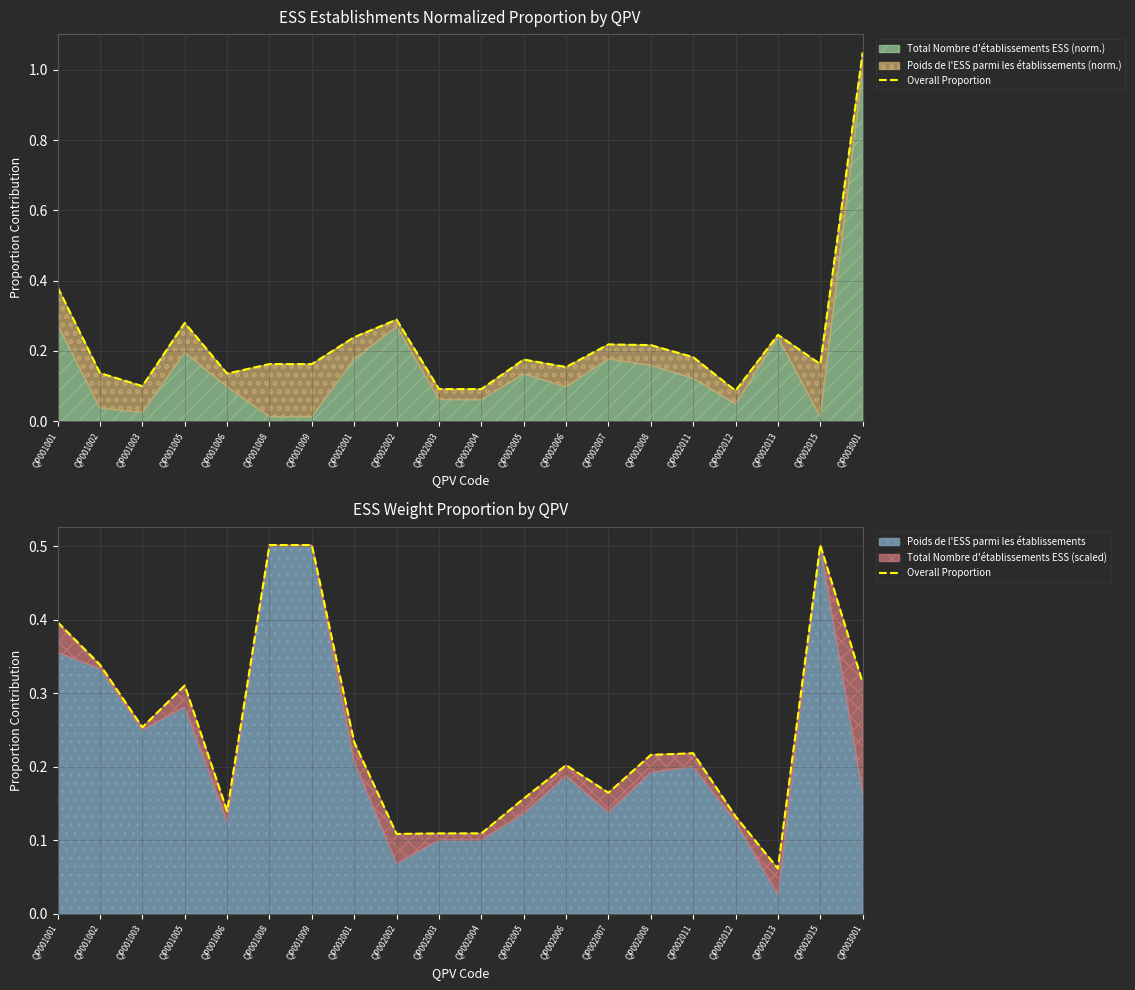

Between QP001001 and QP002002, which is larger?

QP001001